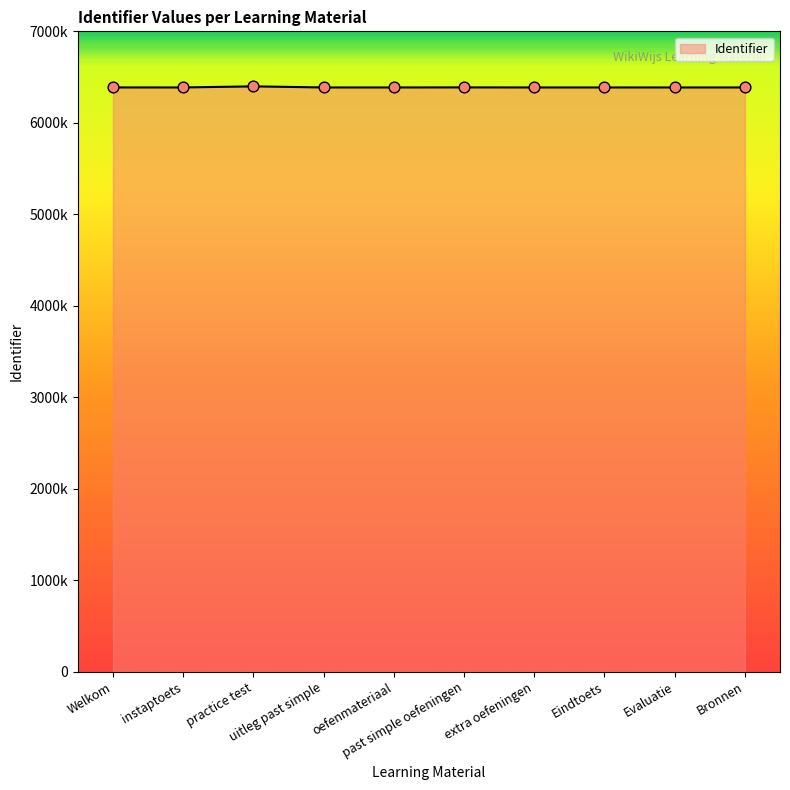

What is the change in value from practice test to Eindtoets?

-11872